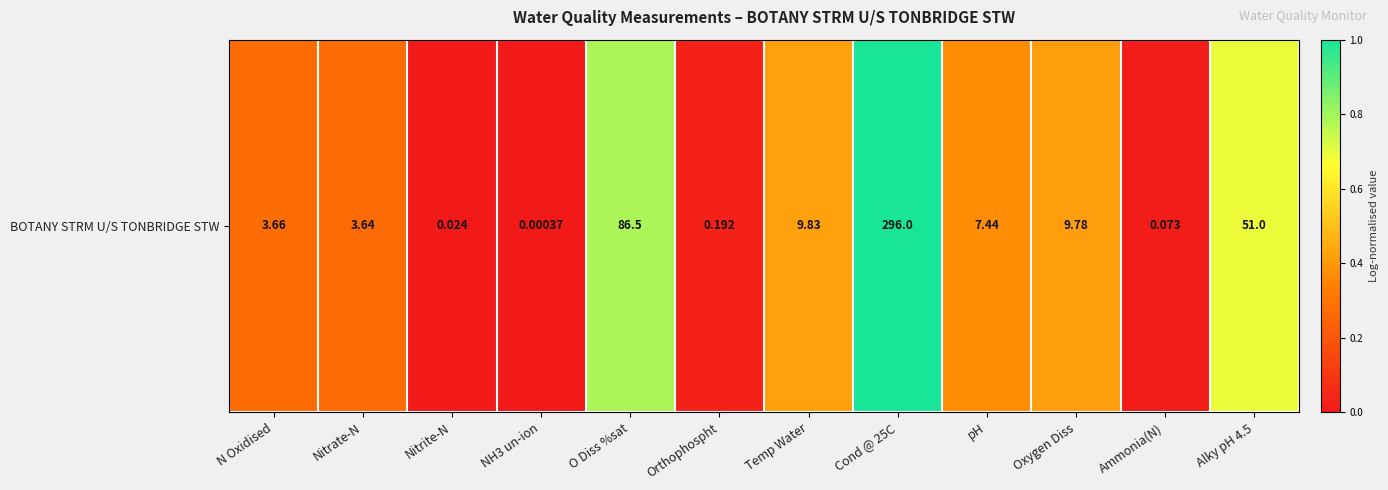

Rank the categories by value from highest to lowest.

Cond @ 25C, O Diss %sat, Alky pH 4.5, Temp Water, Oxygen Diss, pH, N Oxidised, Nitrate-N, Orthophospht, Ammonia(N), Nitrite-N, NH3 un-ion